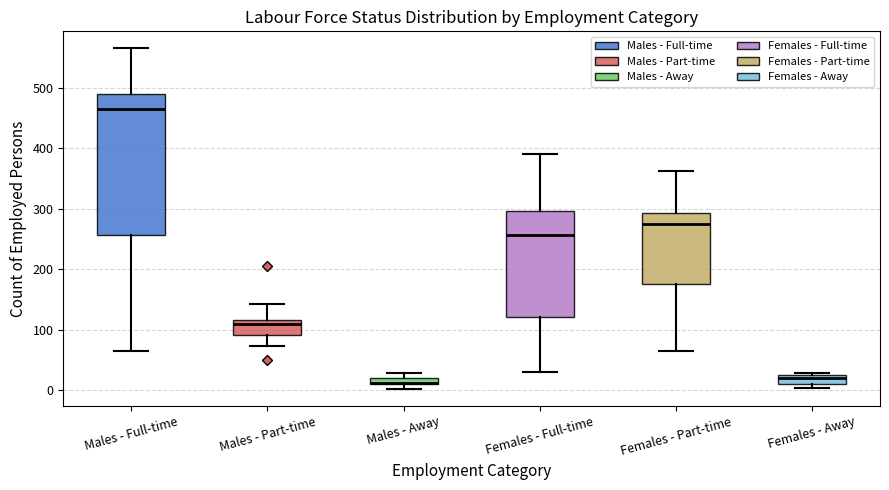

Which box is the tallest, from its lower edge to its upper edge?

Males - Full-time